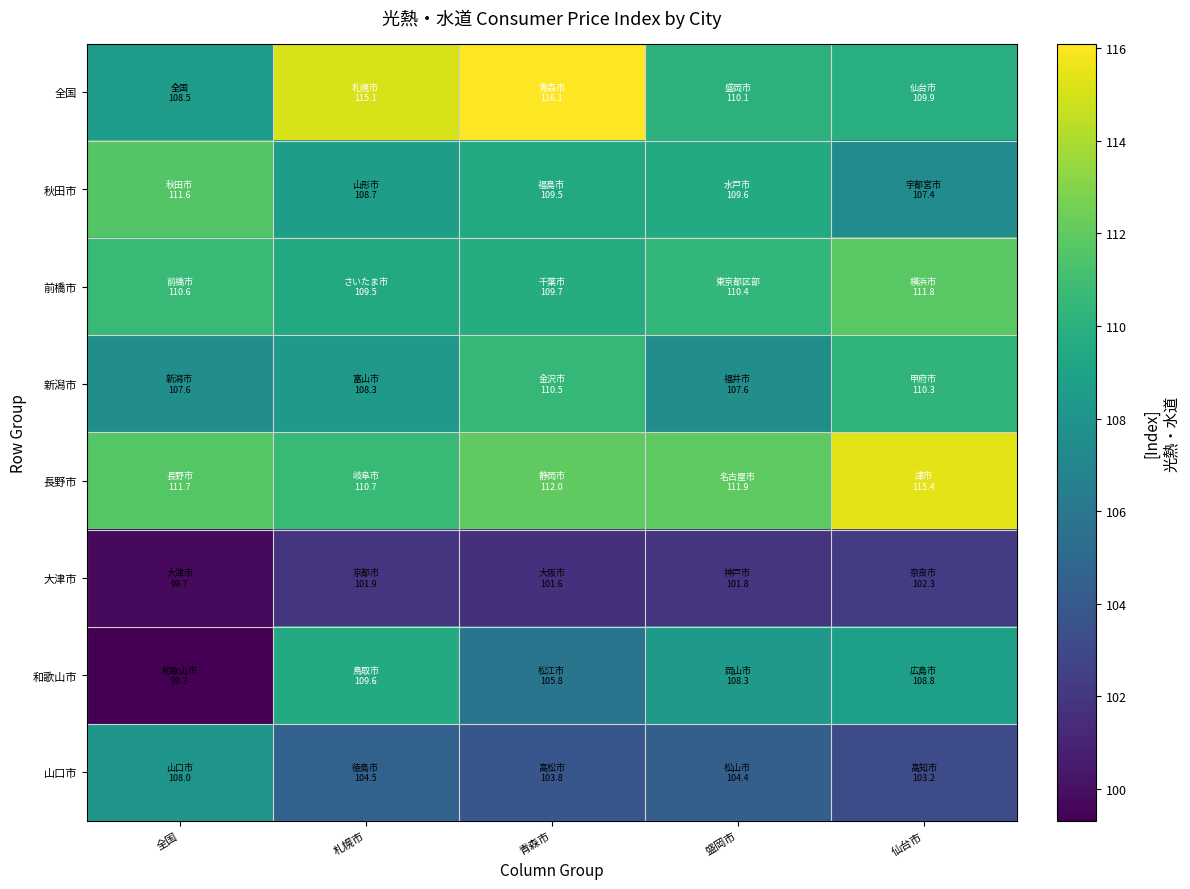

Between 札幌市 and 仙台市, which is larger?

札幌市